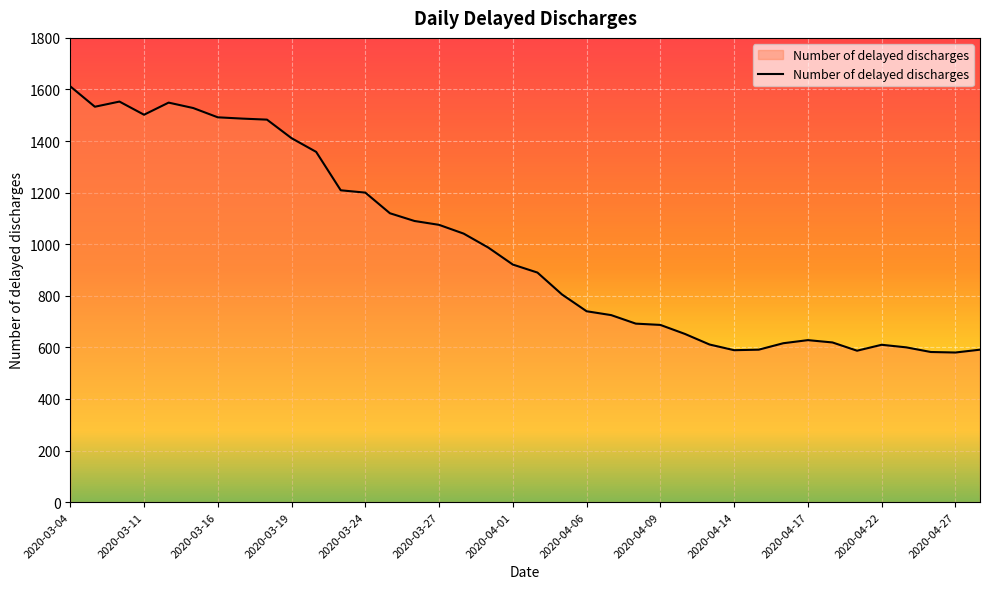

At which label does the data first exceed 921?

2020-03-04